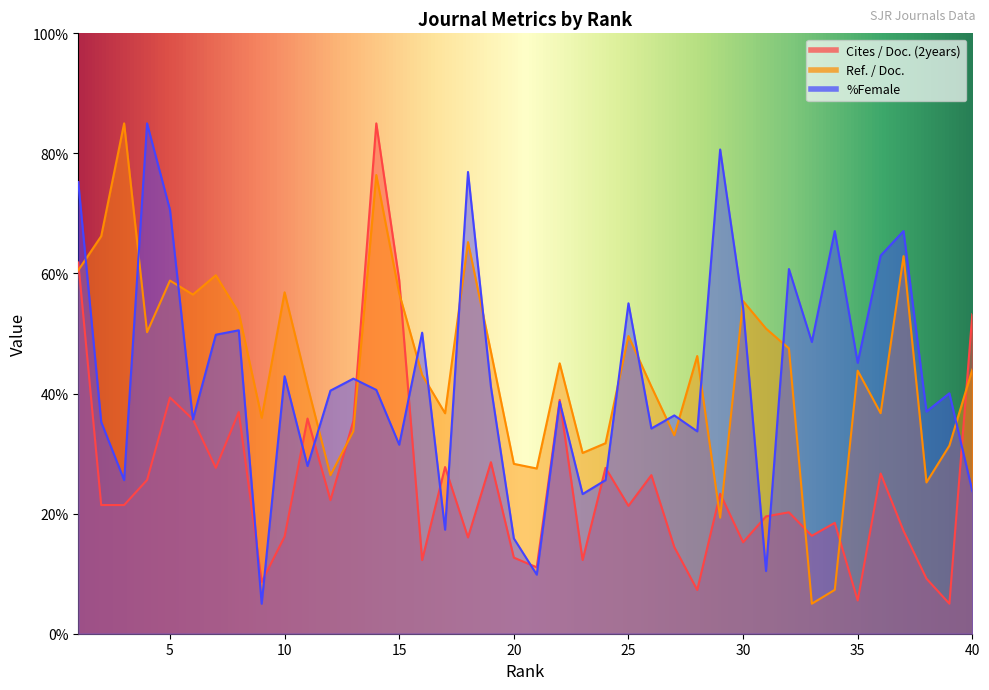

What is the average value of the %Female series?

42.9